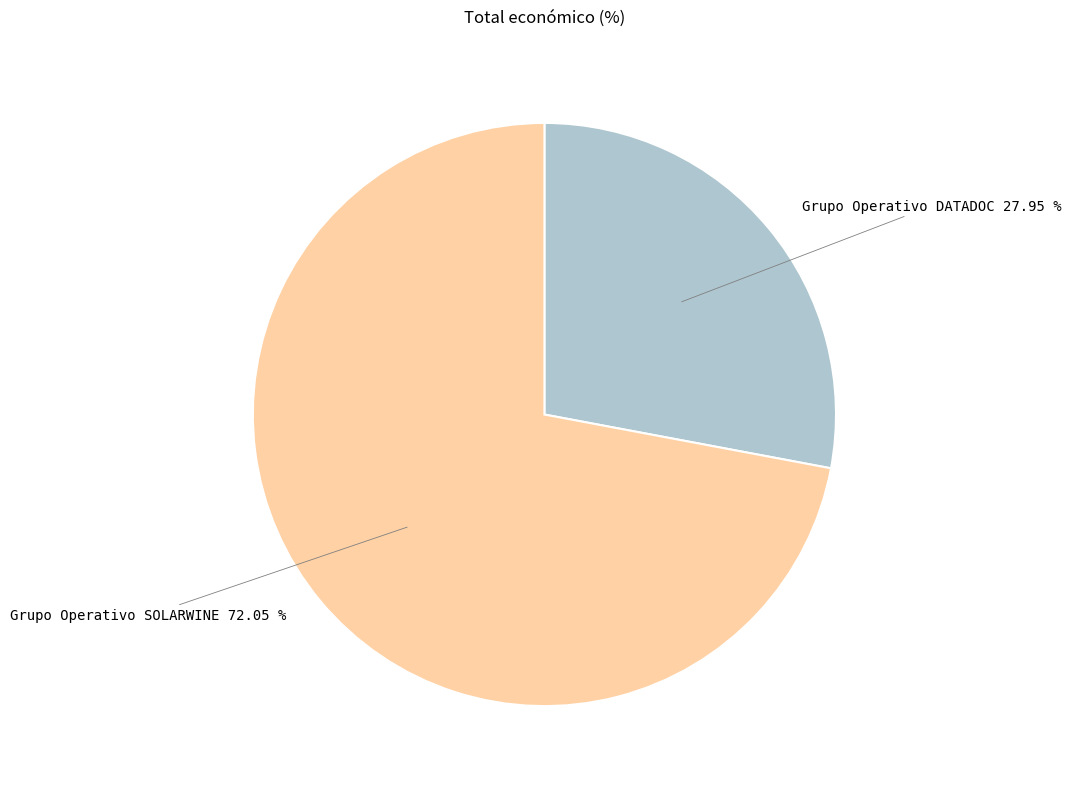

Count the number of slices in the pie.

2